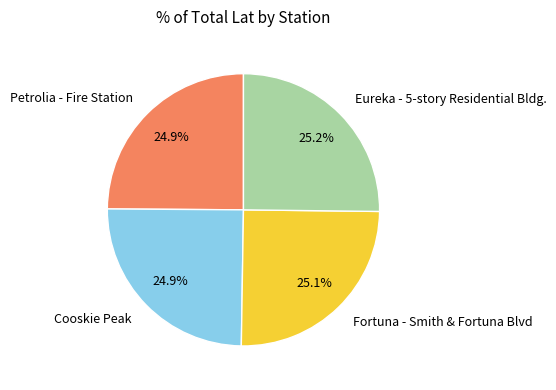

What is the total percentage of Cooskie Peak and Eureka - 5-story Residential Bldg.?

50.0%